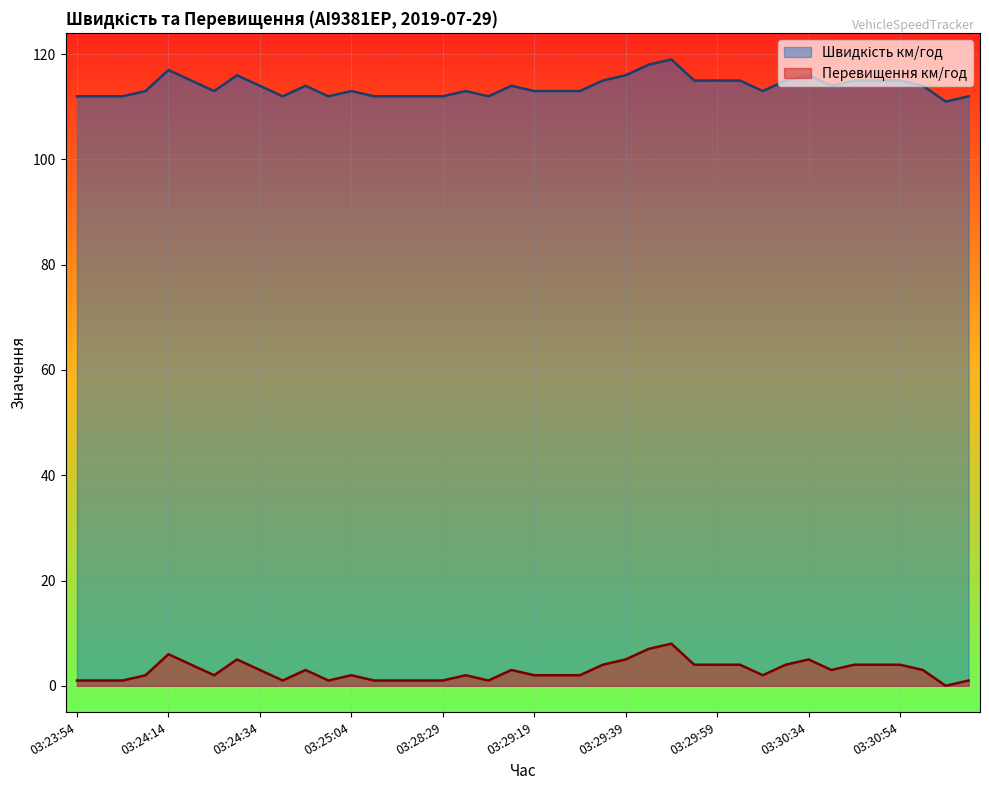

How many lines are shown in the chart?

2